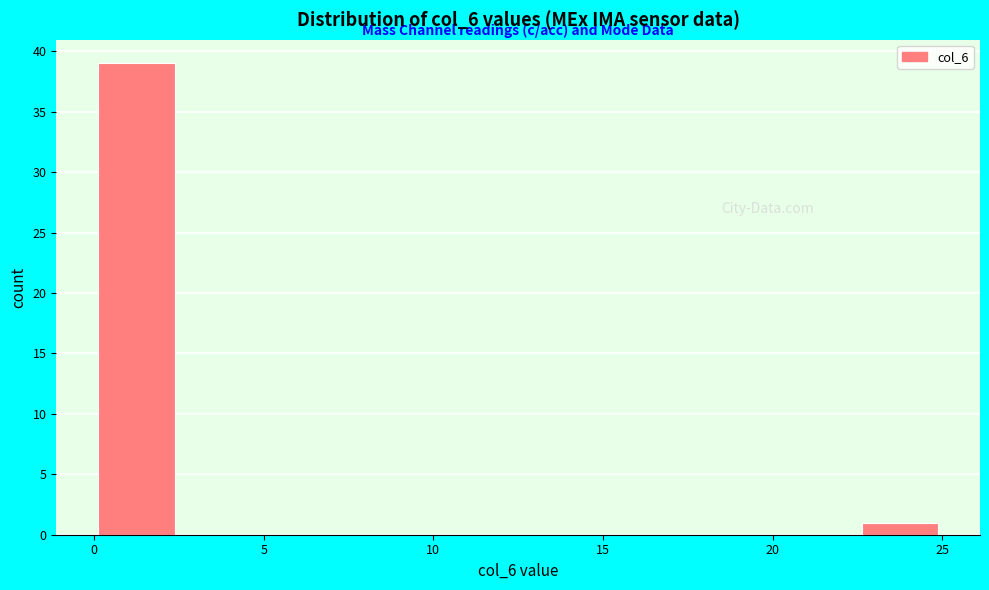

Which range on the x-axis has the tallest bar?

0.0 to 2.5